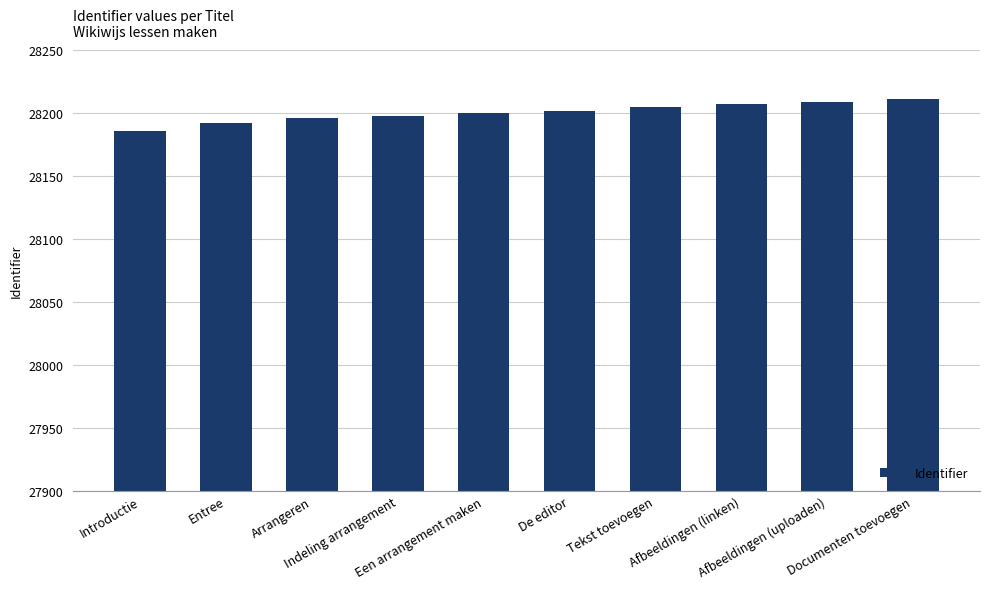

What is the value of the 1st bar from the left?

28186